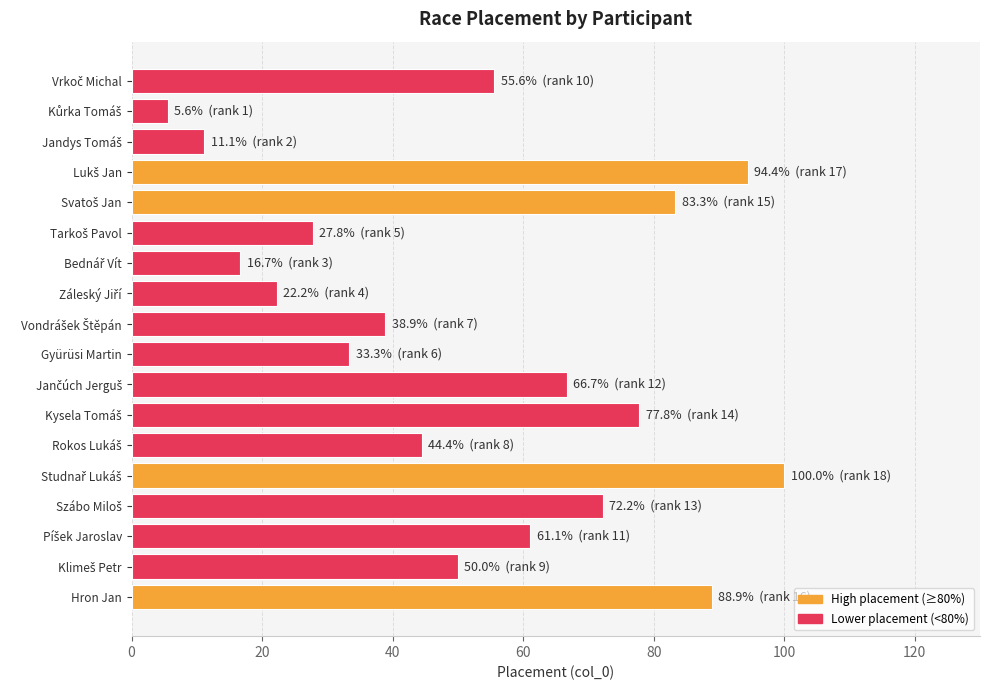

Reading bottom to top, transcribe all the data shown in this chart.

88.9	50.0	61.1	72.2	100.0	44.4	77.8	66.7	33.3	38.9	22.2	16.7	27.8	83.3	94.4	11.1	5.6	55.6